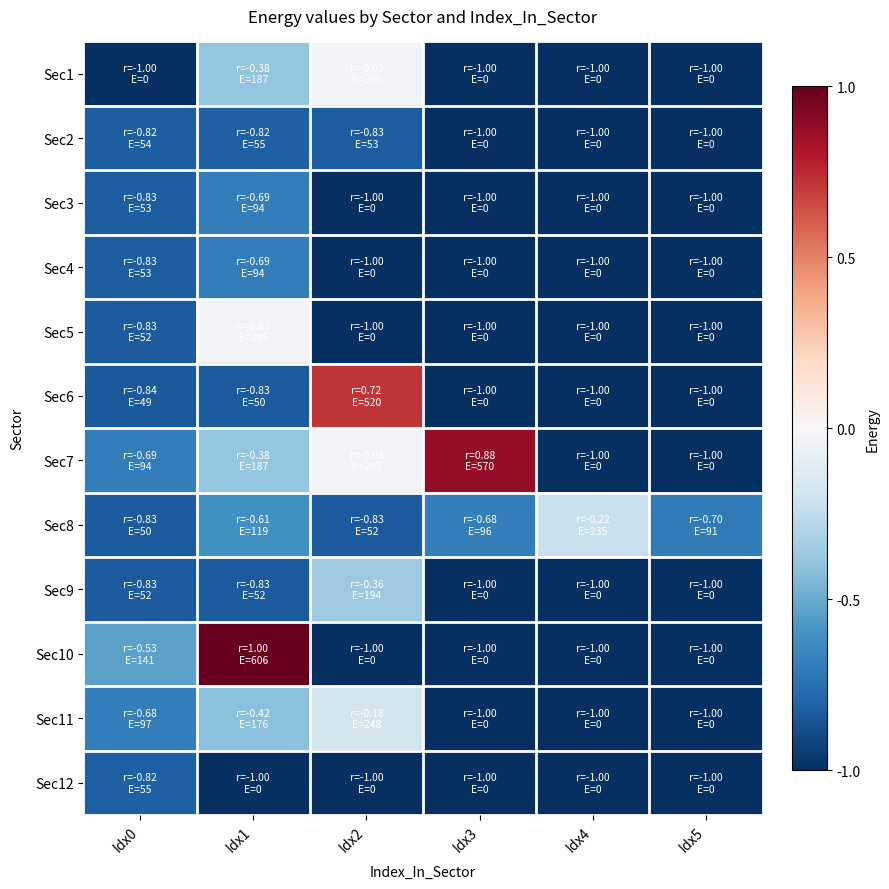

Count the number of categories in the chart.

6